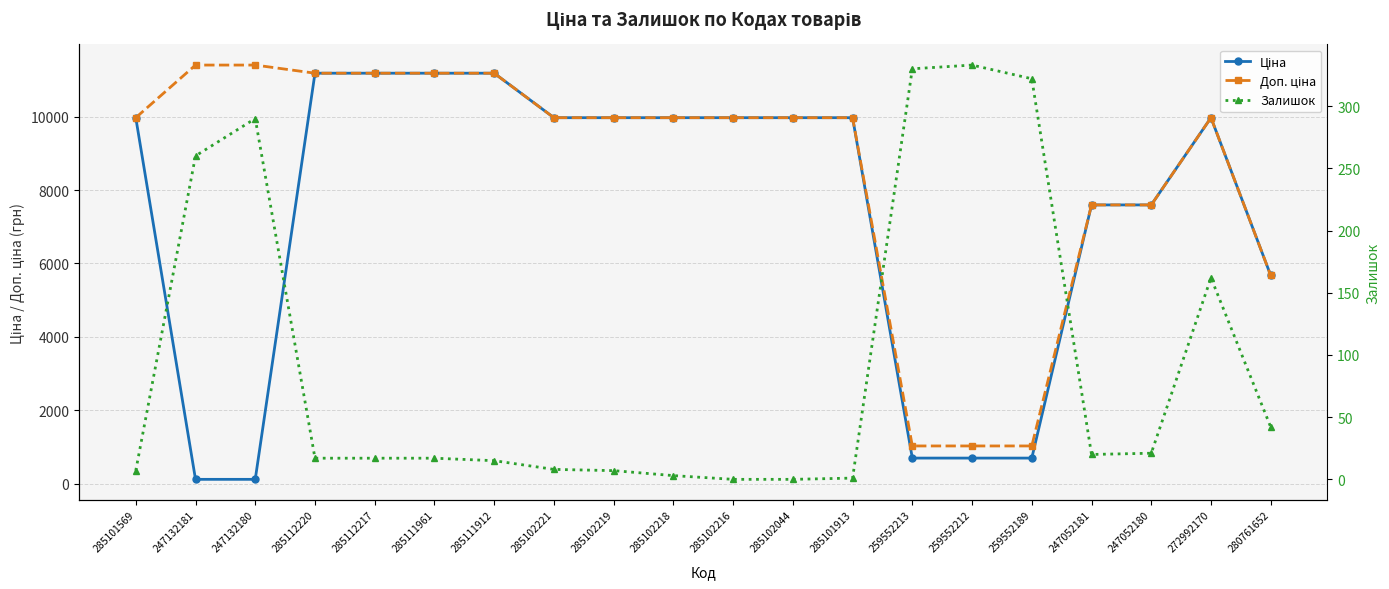

The Залишок series shows 0.0 at 285102044. True or false?

True